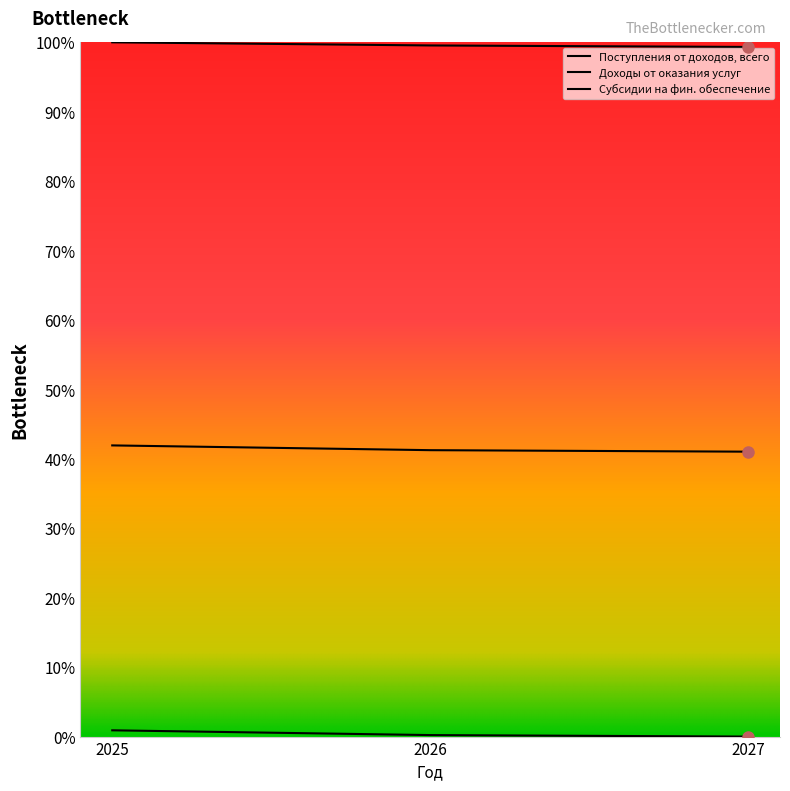

Reading left to right, transcribe all the data shown in this chart.

Поступления от доходов, всего: 2025=100.0	2026=99.5	2027=99.3
Доходы от оказания услуг: 2025=41.9	2026=41.3	2027=41.0
Субсидии на фин. обеспечение: 2025=0.9	2026=0.2	2027=0.0